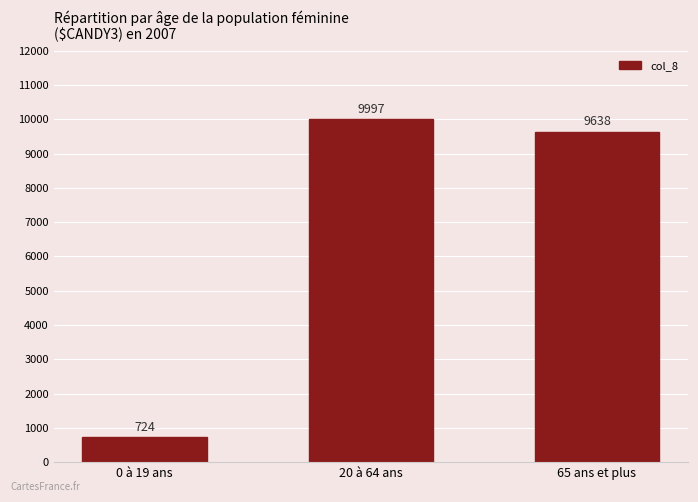

What is the change in value from 0 à 19 ans to 20 à 64 ans?

+9273